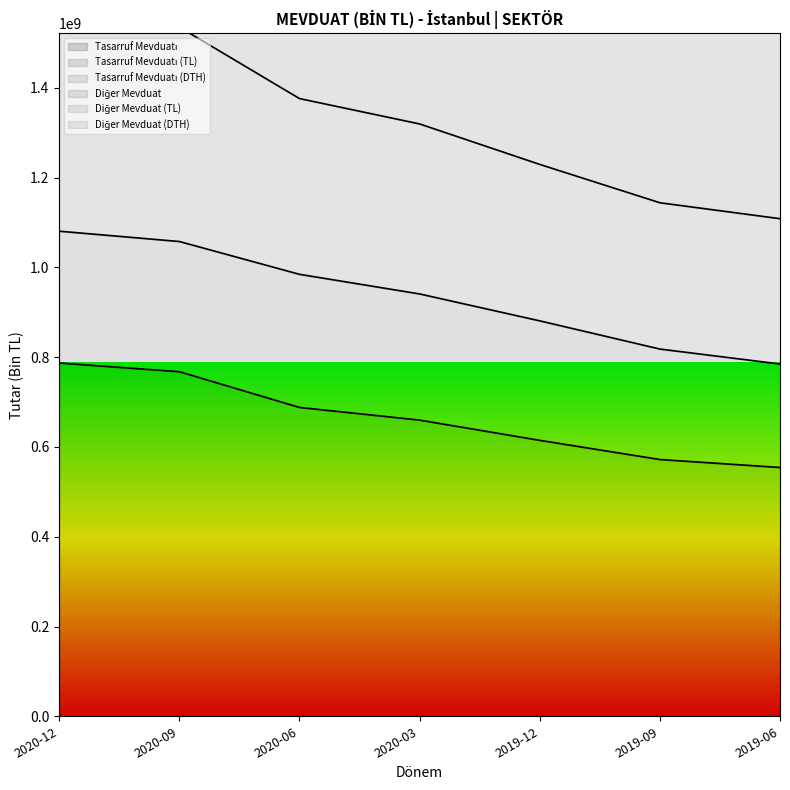

What is the label of the 3rd point from the right?

2019-12